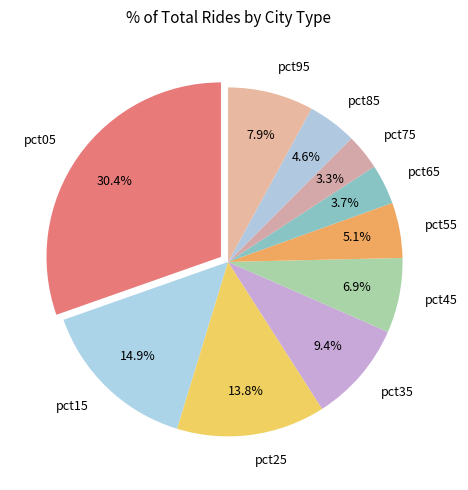

To the nearest percent, what percentage of the pie is pct85?

5%